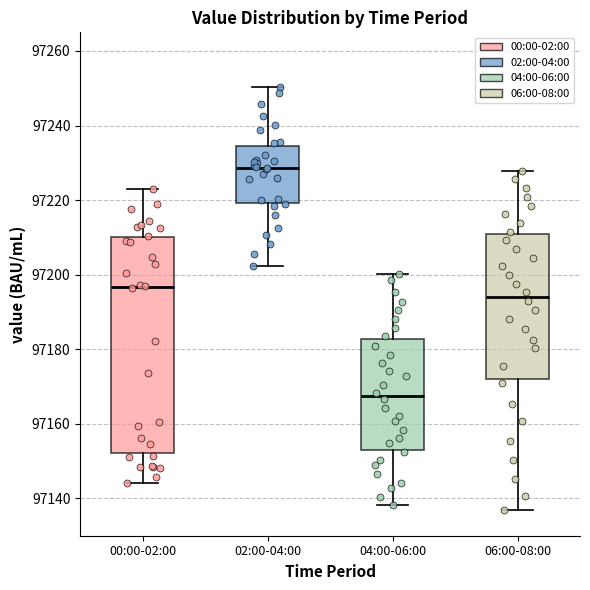

Where is the upper edge of the box for 04:00-06:00 on the y-axis? The values are not printed on the chart, so give them approximately, as read against the axis.

97182